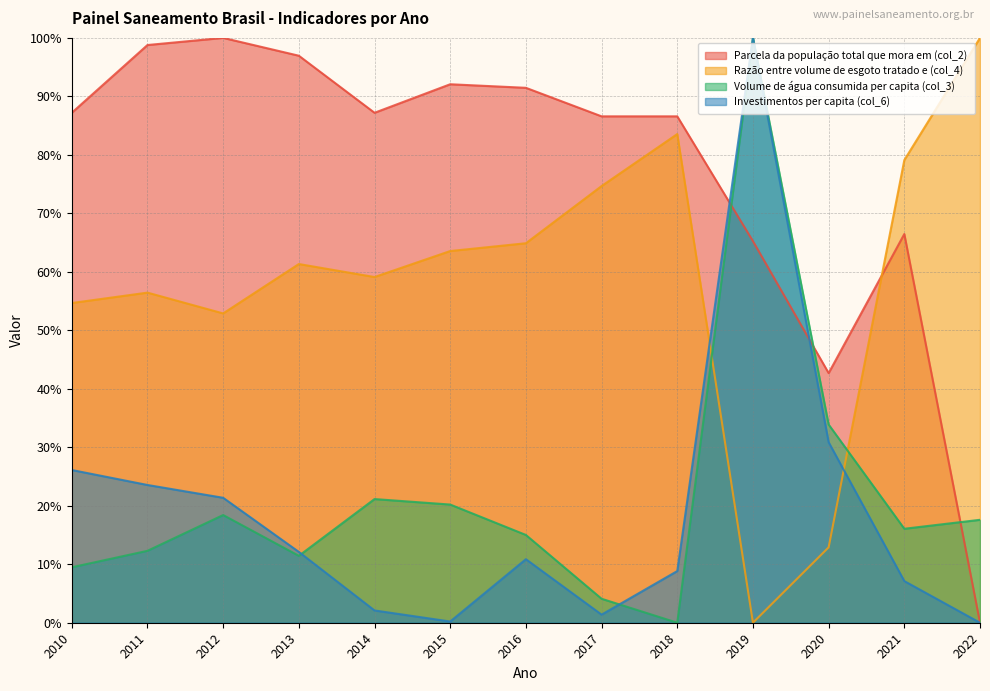

Reading right to left, extract all data points from this chart.

Parcela da população total que mora em (col_2): 0.0	0.7	0.4	0.7	0.9	0.9	0.9	0.9	0.9	1.0	1.0	1.0	0.9
Razão entre volume de esgoto tratado e (col_4): 1.0	0.8	0.1	0.0	0.8	0.7	0.6	0.6	0.6	0.6	0.5	0.6	0.5
Volume de água consumida per capita (col_3): 0.2	0.2	0.3	1.0	0.0	0.0	0.2	0.2	0.2	0.1	0.2	0.1	0.1
Investimentos per capita (col_6): 0.0	0.1	0.3	1.0	0.1	0.0	0.1	0.0	0.0	0.1	0.2	0.2	0.3